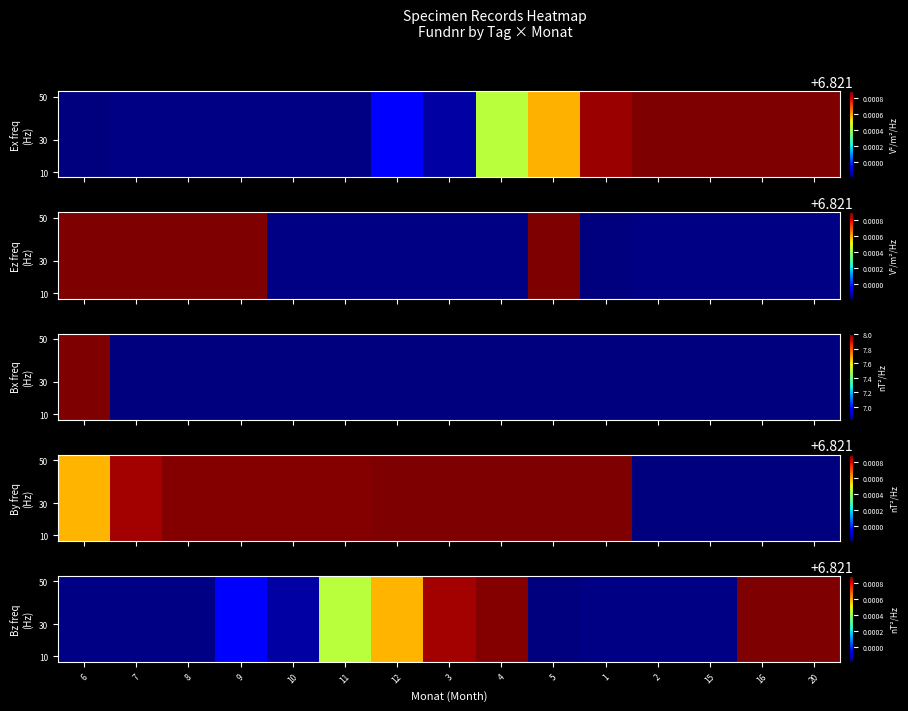

Between 15 and 20, which is larger?

20